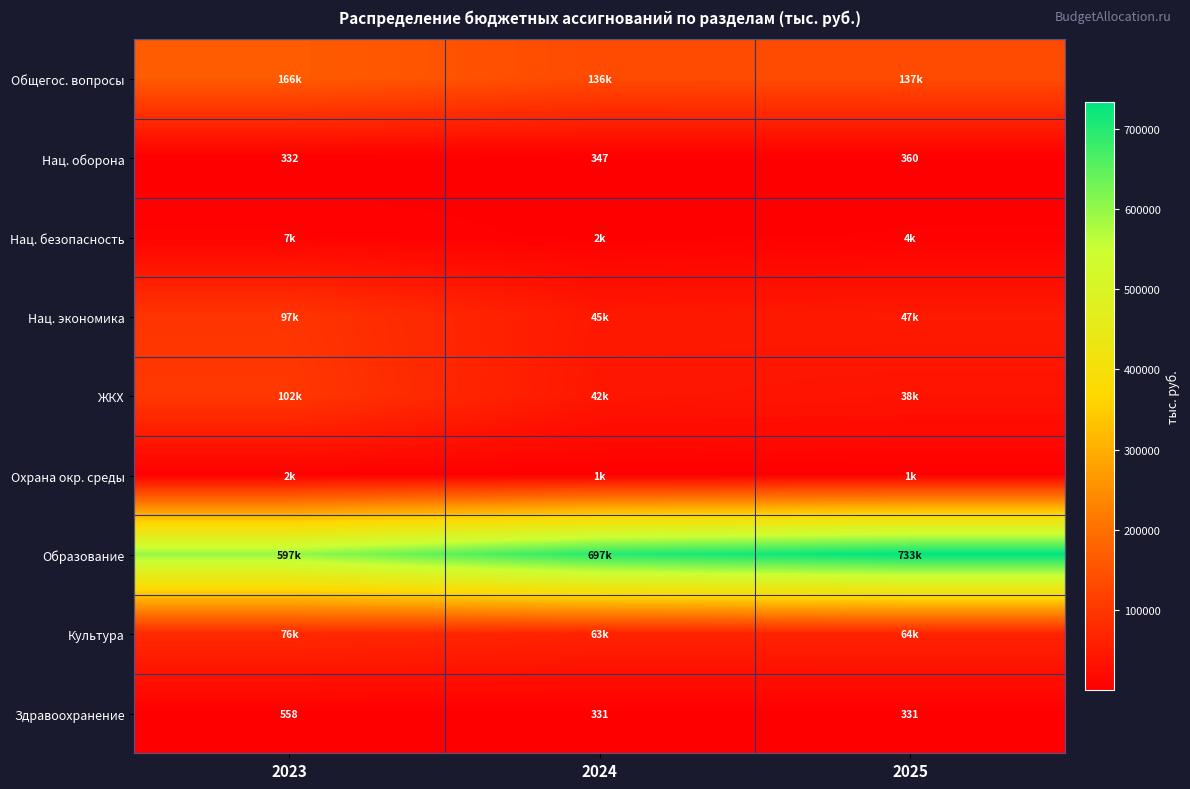

True or false: Здравоохранение has a value of 331.0 at 2024.

True